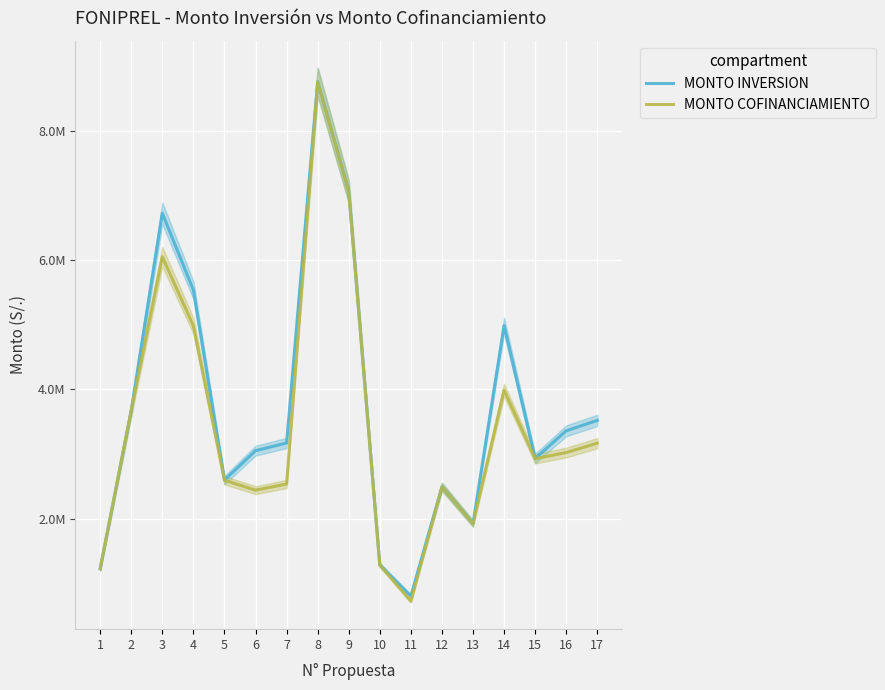

How many data points in MONTO COFINANCIAMIENTO are less than 2929789?

8